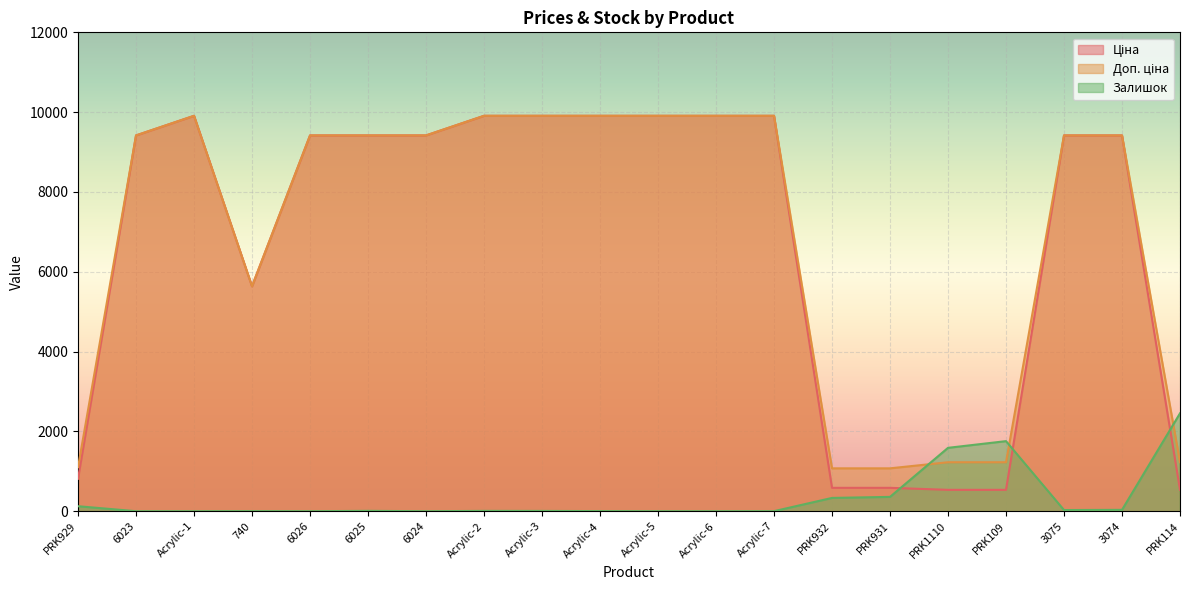

What is the sum of all Доп. ціна values?

138428.8